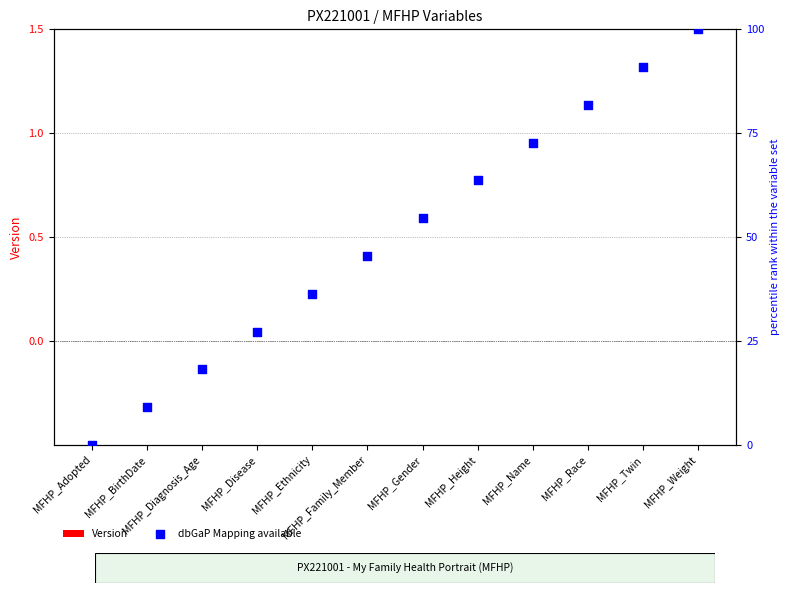

Which series has the largest total across all categories?

dbGaP Mapping available